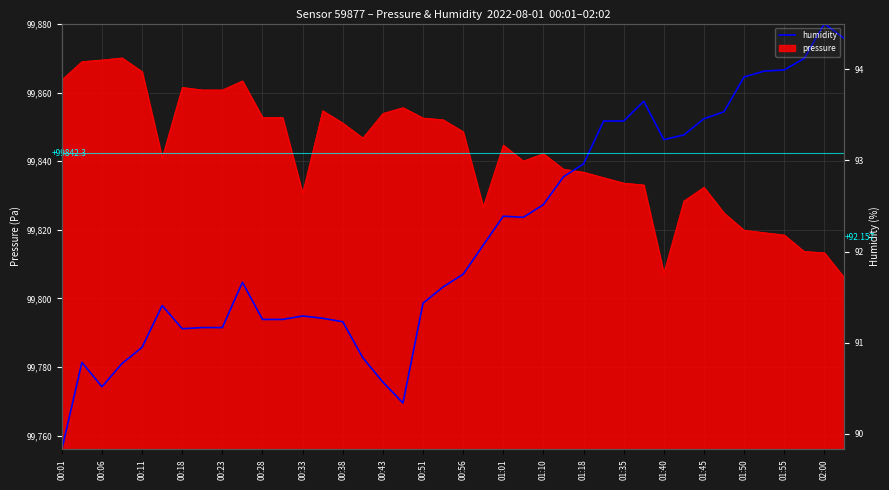

The chart shows a value of 50948.0 at 01:45. True or false?

False